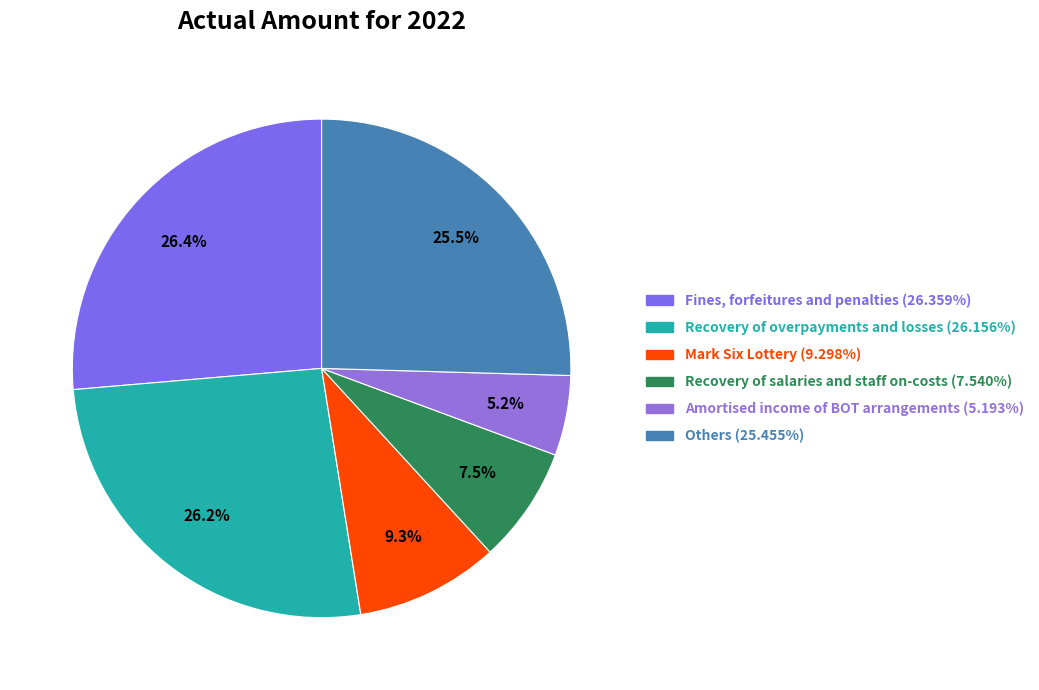

To the nearest percent, what is the difference between the Amortised income of BOT arrangements and Mark Six Lottery slice percentages?

4%